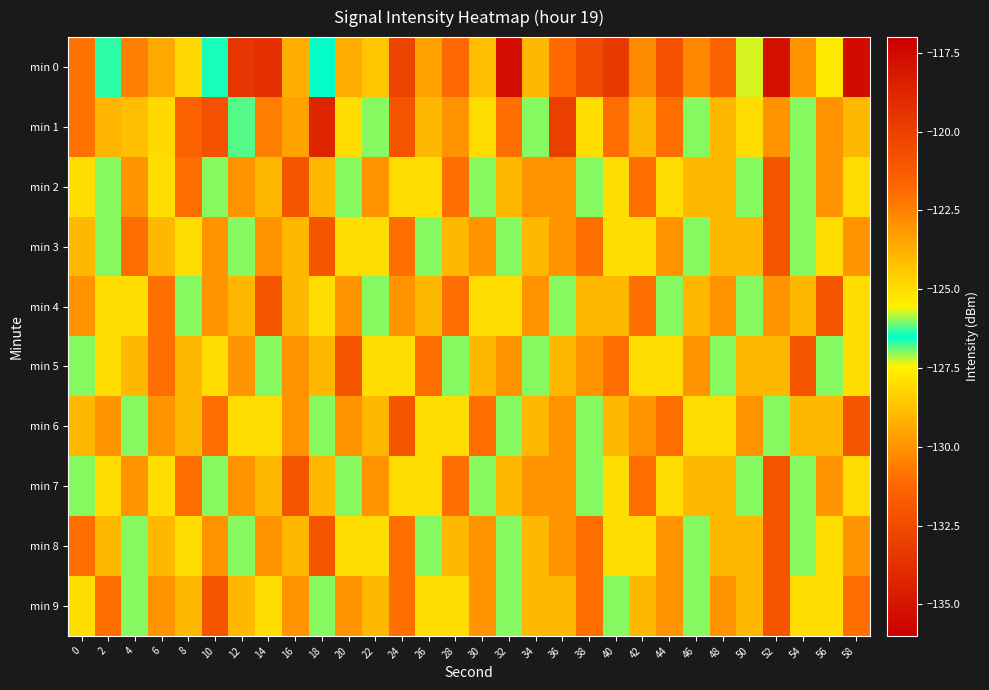

Between 4 and 10, which series saw the biggest shift?

min 6